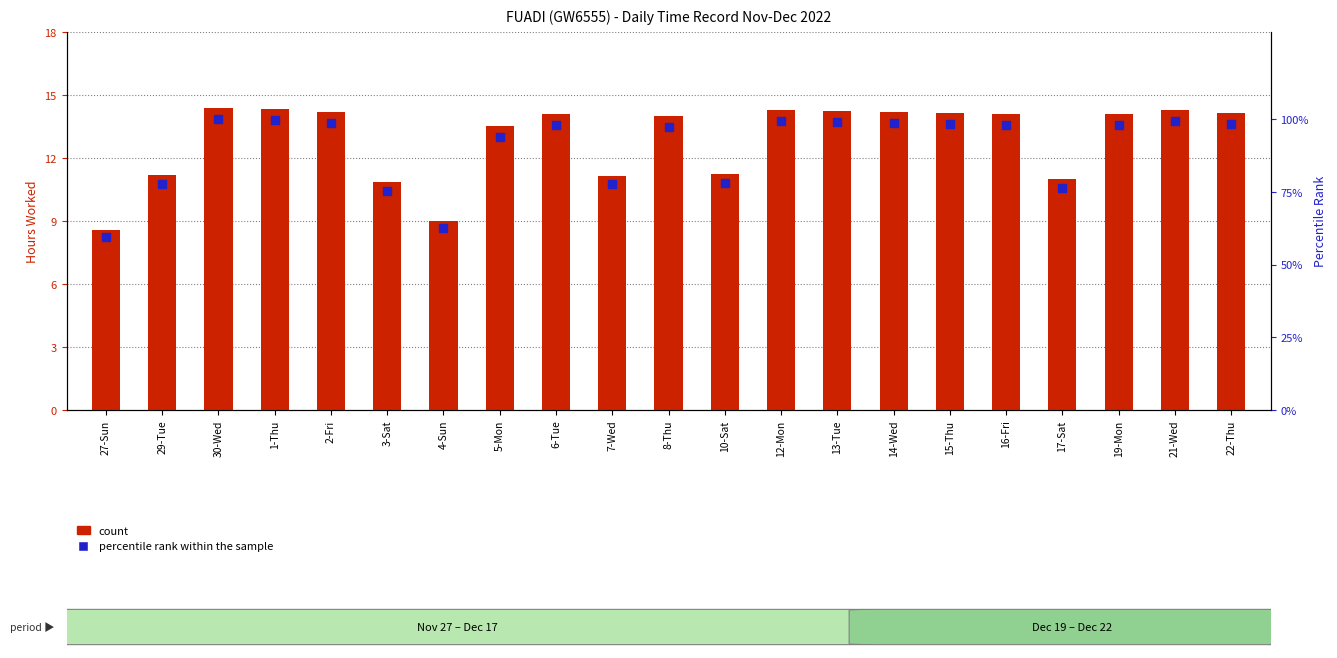

At how many categories does at least one series exceed 69?

19